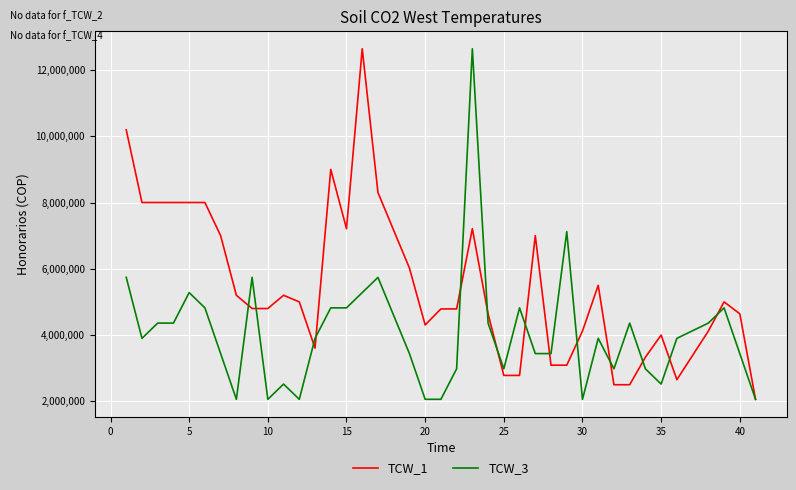

List the series in order of their overall mean, highest first.

TCW_1, TCW_3